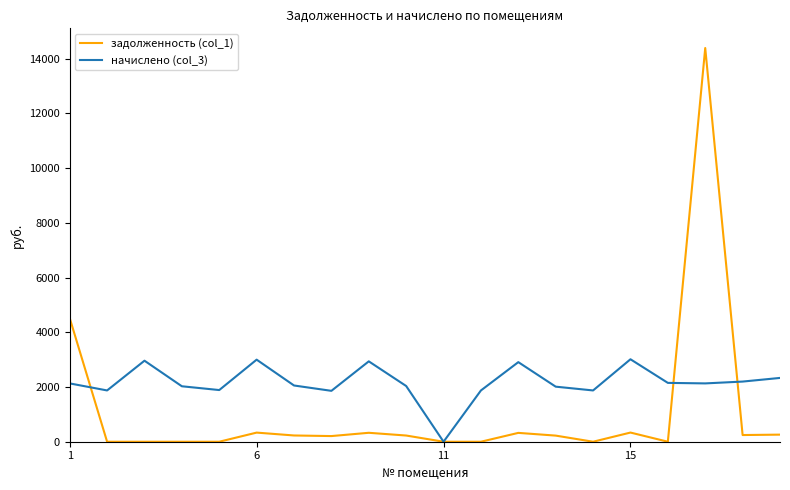

List the series in order of their peak value, highest first.

задолженность (col_1), начислено (col_3)